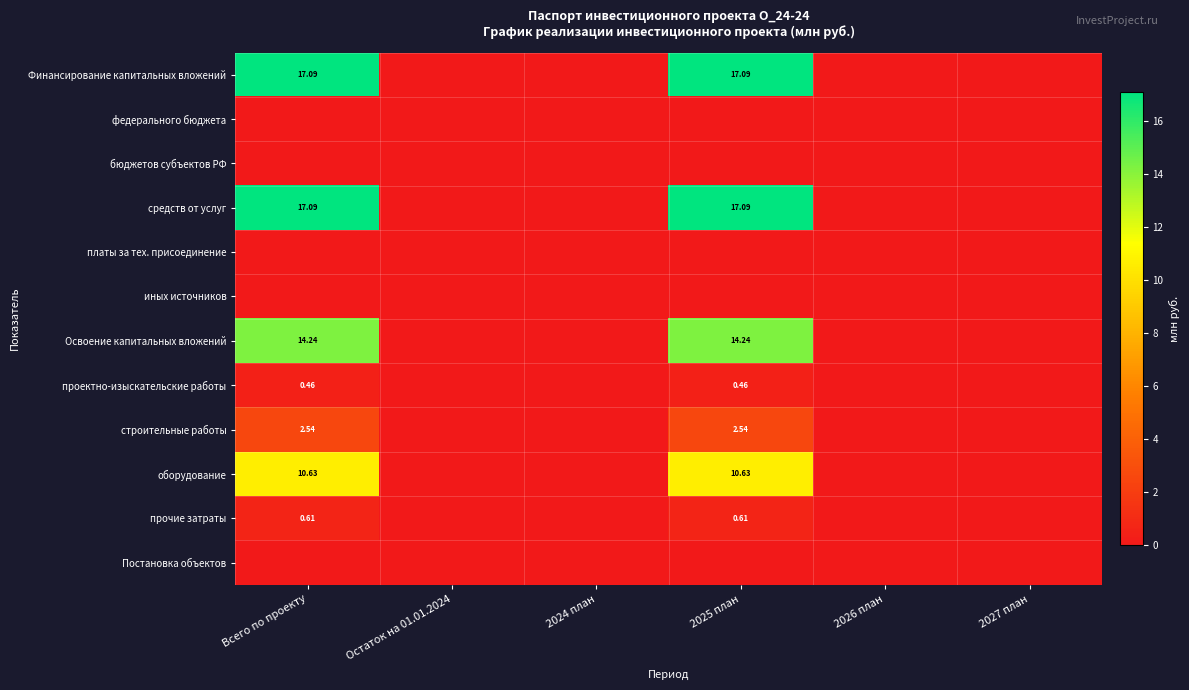

What is the maximum value for Финансирование капитальных вложений?

17.1